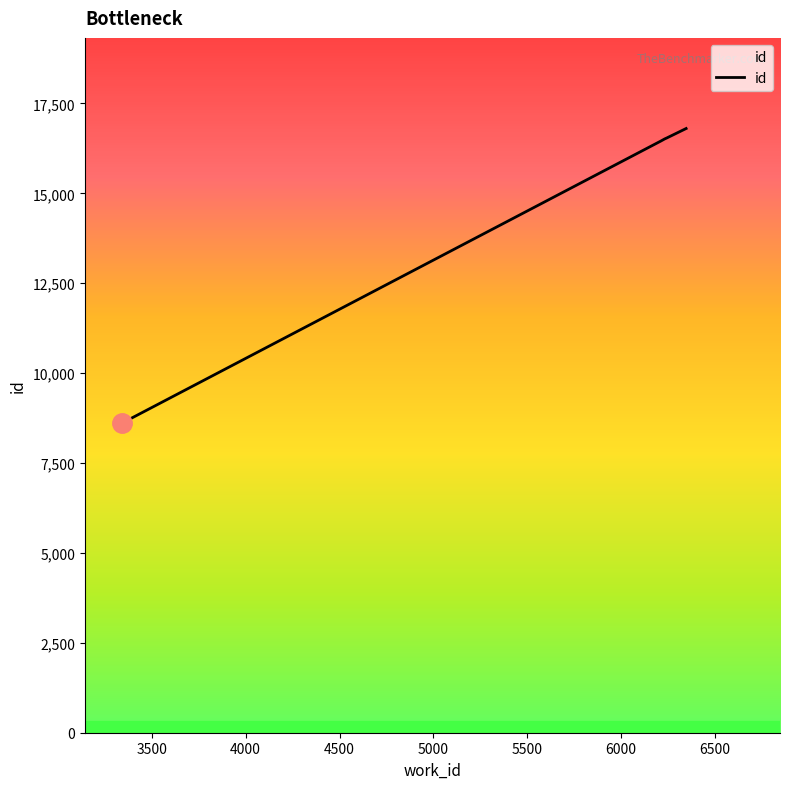

What is the sum of all values?

74937